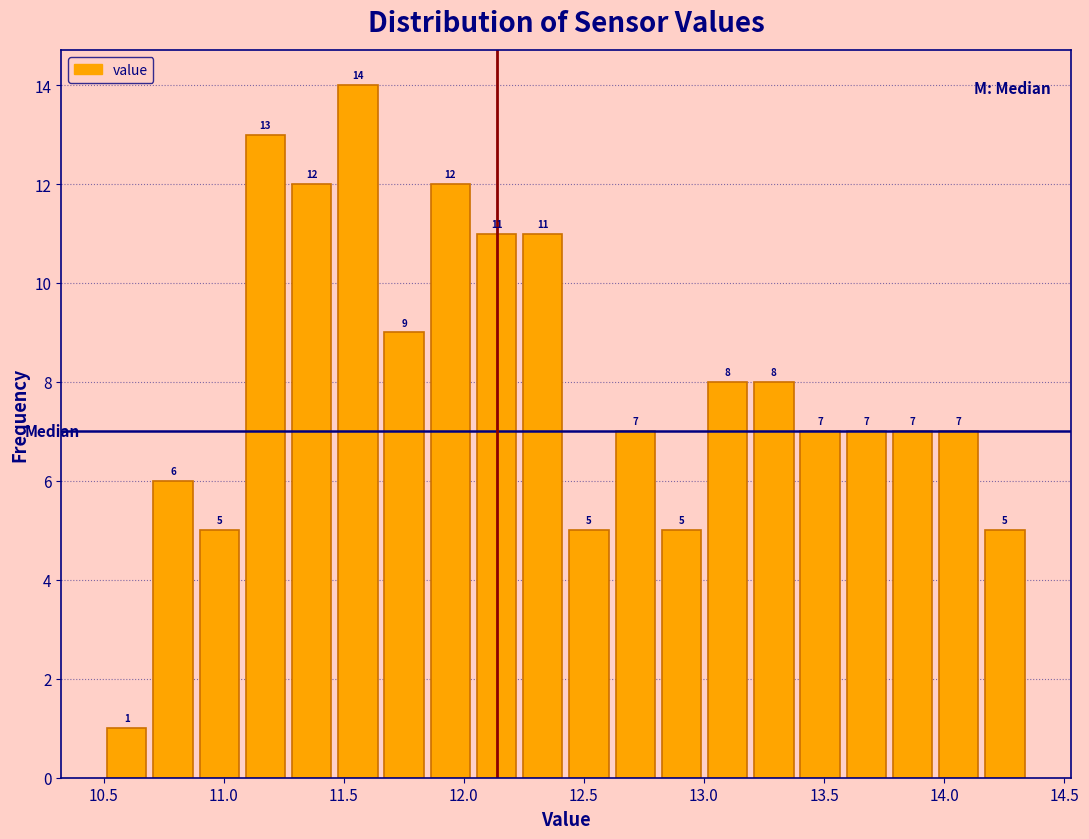

Read against the x-axis, roughly where is the centre of the tallest bar?

11.55